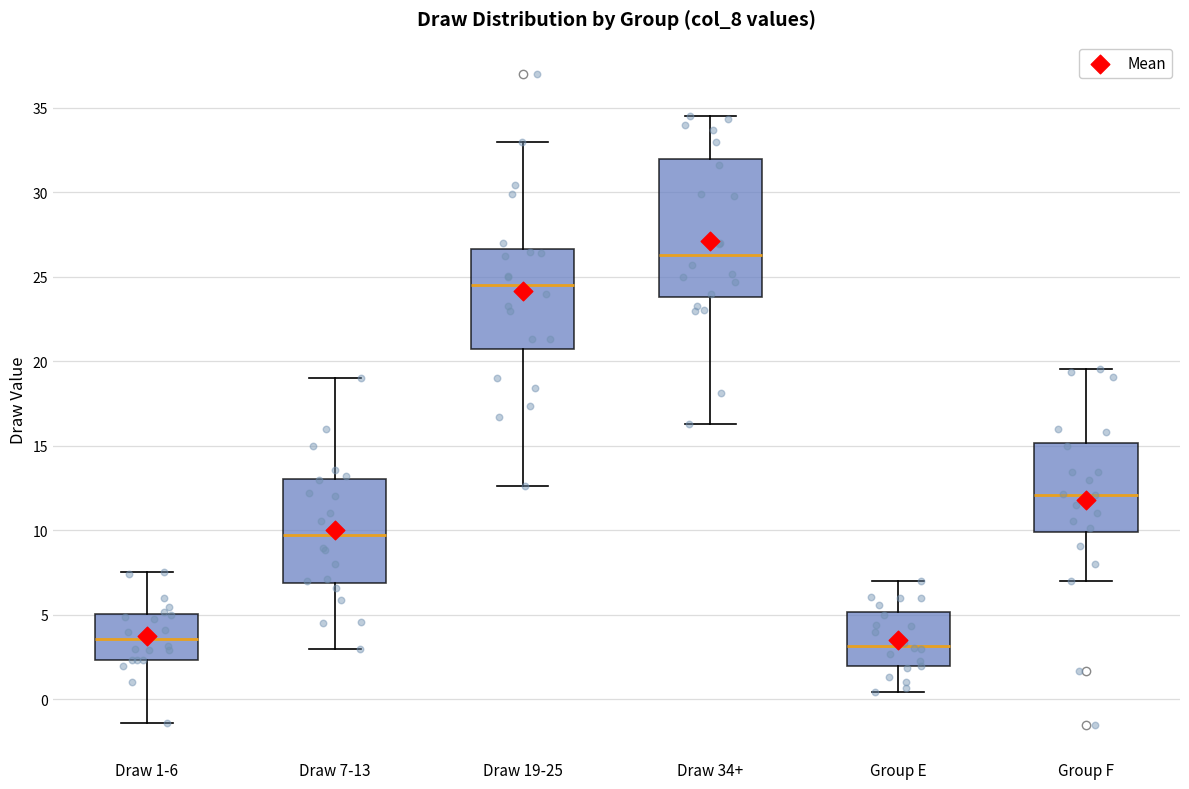

Reading left to right, transcribe this box plot: for each box, give where its median line is, the range the box spans, and where its two whiskers end, as read against the y-axis. The values are not printed on the chart, so give them approximately, as read against the axis.

Draw 1-6: median 3.5, box 2.5 to 5.0, whiskers -1.5 to 7.5
Draw 7-13: median 9.5, box 7.0 to 13.0, whiskers 3.0 to 19.0
Draw 19-25: median 24.5, box 20.5 to 26.5, whiskers 12.5 to 33.0
Draw 34+: median 26.5, box 24.0 to 32.0, whiskers 16.5 to 34.5
Group E: median 3.0, box 2.0 to 5.0, whiskers 0.5 to 7.0
Group F: median 12.0, box 10.0 to 15.0, whiskers 7.0 to 19.5